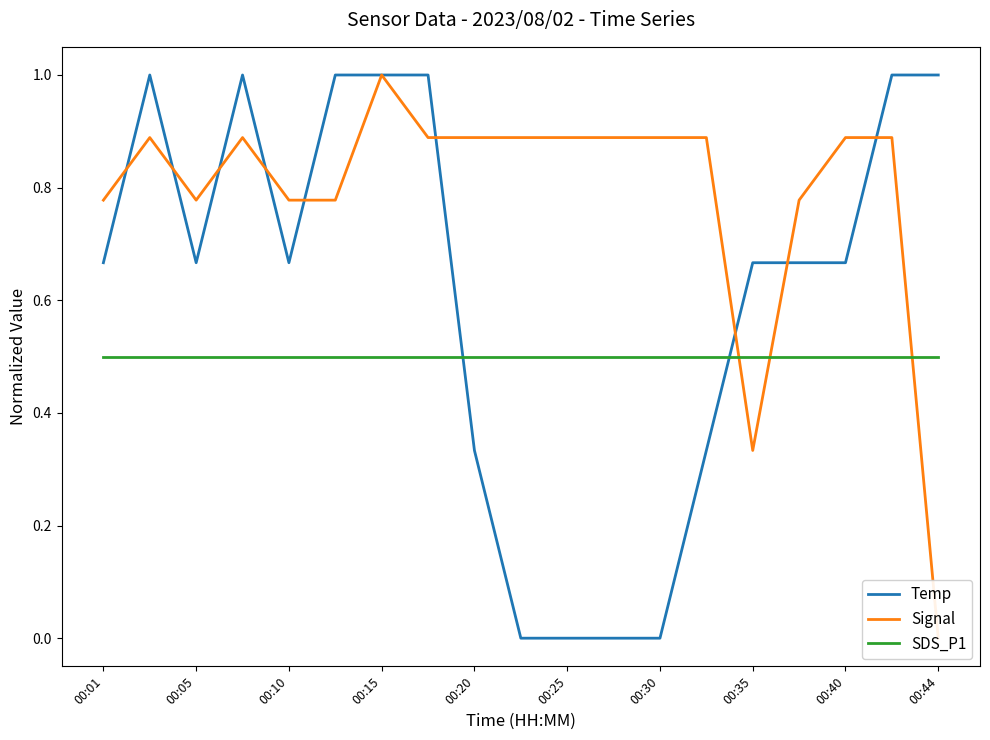

What is the sum of all Temp values?

11.7